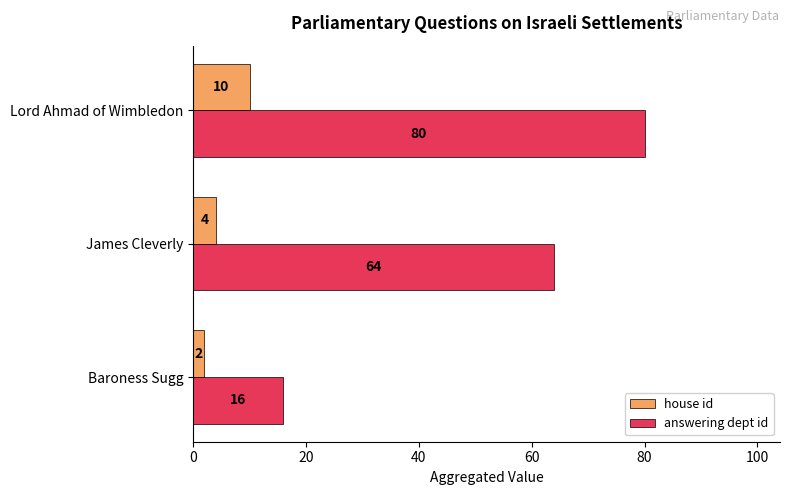

The answering dept id series shows 113 at Lord Ahmad of Wimbledon. True or false?

False